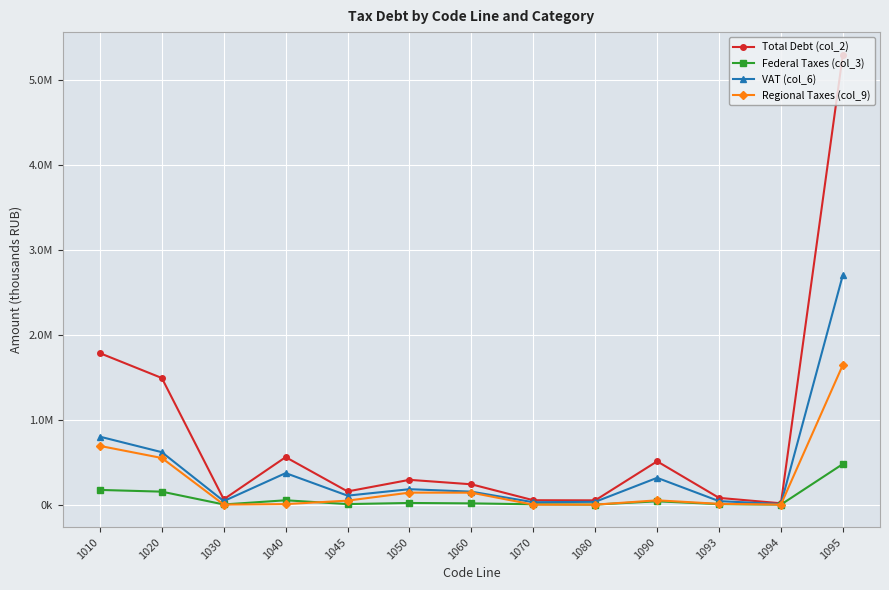

Between 1093 and 1050, which is larger?

1050